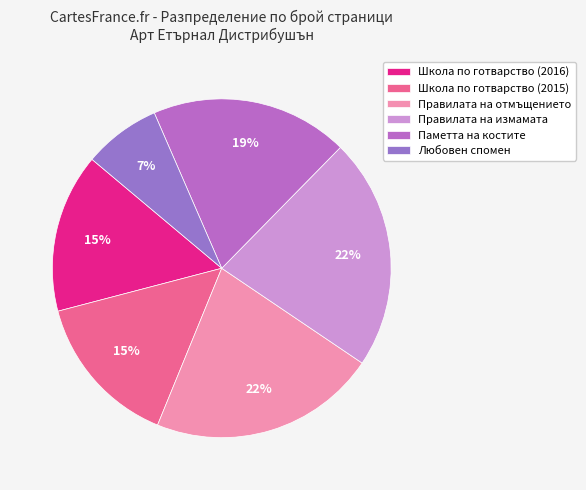

To the nearest percent, what is the difference between the largest and smallest slice percentages?

15%